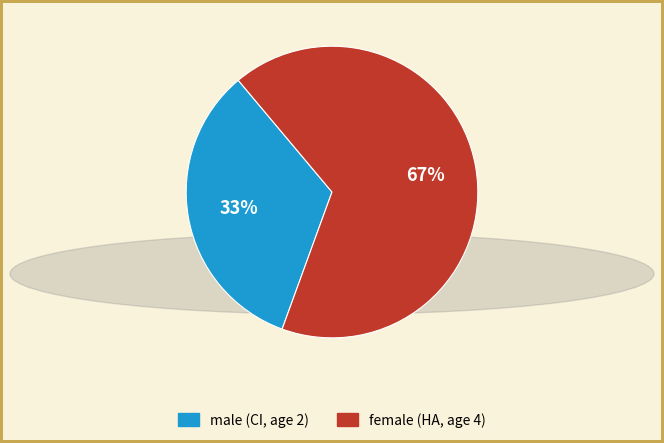

Rank the categories by value from highest to lowest.

female (HA, age 4), male (CI, age 2)